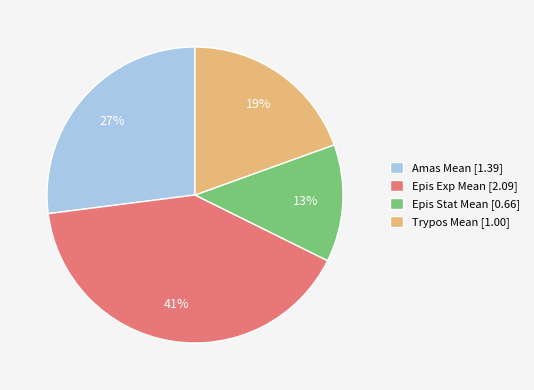

To the nearest percent, what is the difference between the Amas Mean and Epis Stat Mean slice percentages?

14%